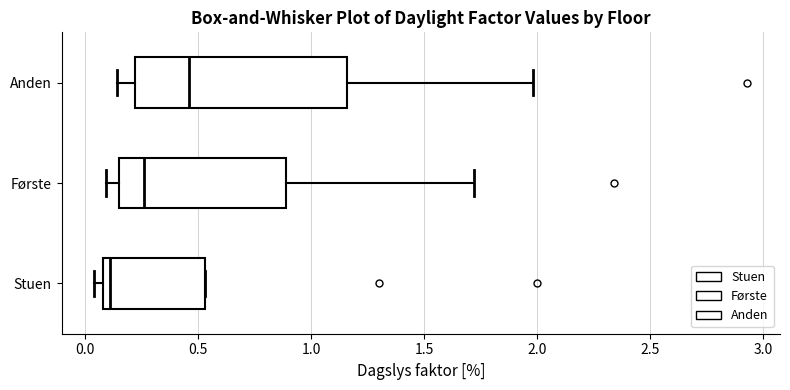

Reading bottom to top, transcribe this box plot: for each box, give where its median line is, the range the box spans, and where its two whiskers end, as read against the x-axis. The values are not printed on the chart, so give them approximately, as read against the axis.

Stuen: median 0.10 (just right of the box's left edge), box 0.10 to 0.55, whiskers 0.05 to 0.55
Første: median 0.25, box 0.15 to 0.90, whiskers 0.10 to 1.70
Anden: median 0.45, box 0.20 to 1.15, whiskers 0.15 to 2.00